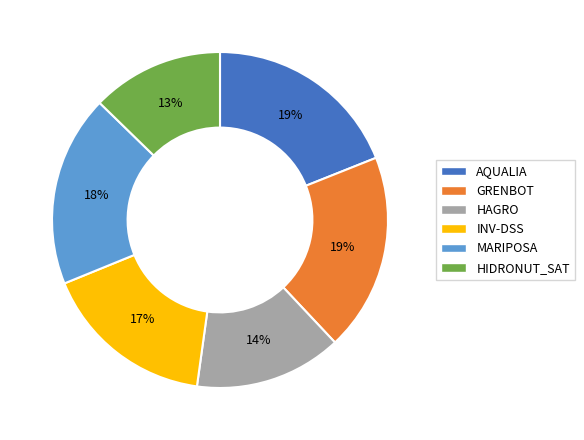

Combined, do MARIPOSA and AQUALIA account for over 50%?

No